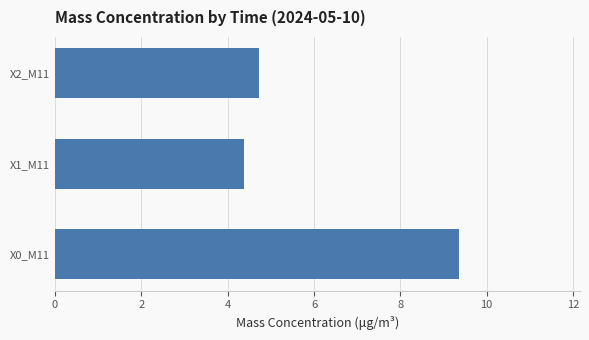

What is the average value?

6.2